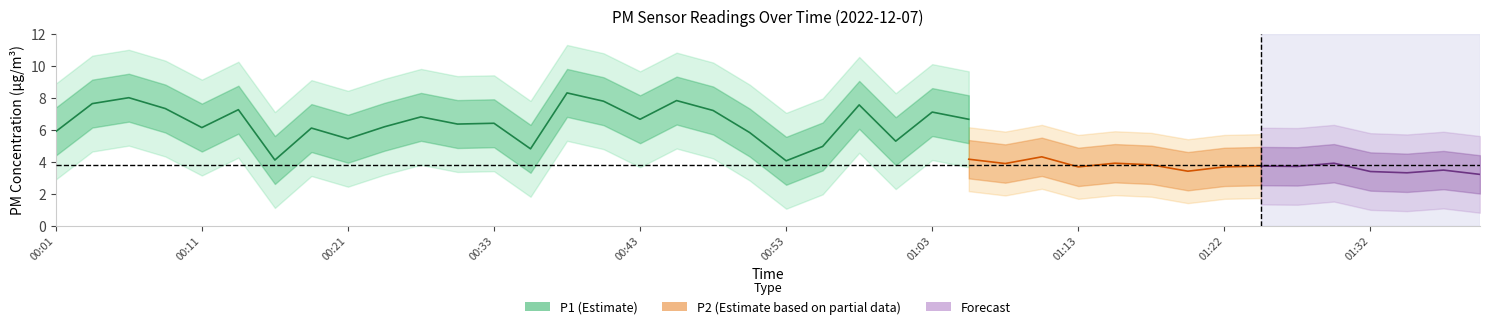

Which series has the widest spread of values?

P1